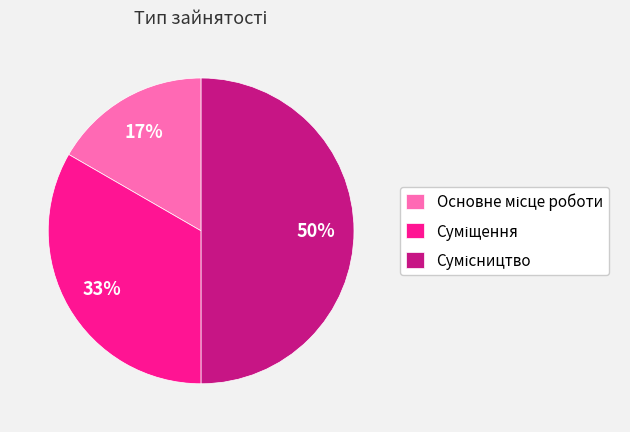

To the nearest percent, what is the average slice percentage?

33%